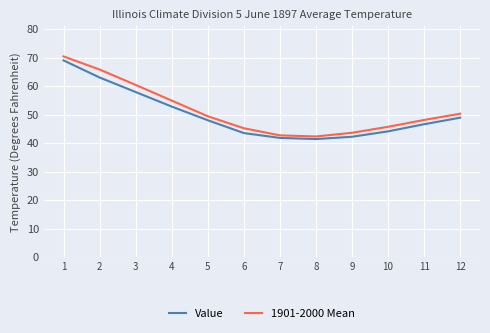

Which series has the largest total across all categories?

1901-2000 Mean